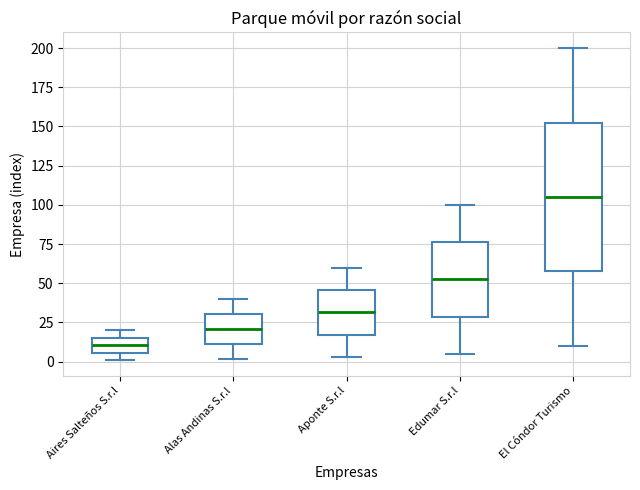

Which box is the tallest, from its lower edge to its upper edge?

El Cóndor Turismo